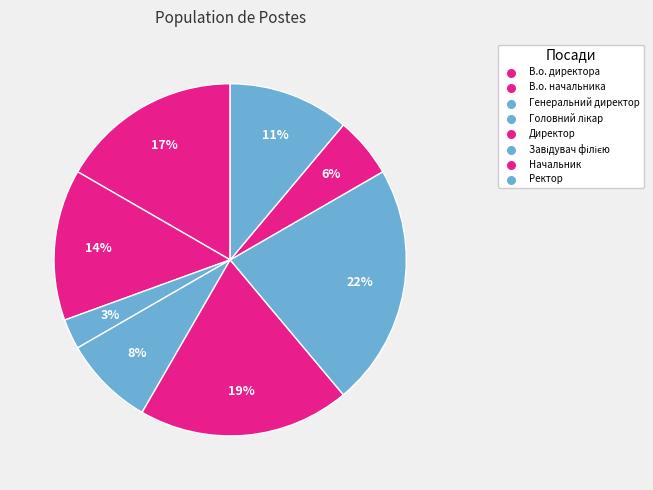

To the nearest percent, what portion does Директор represent?

19%